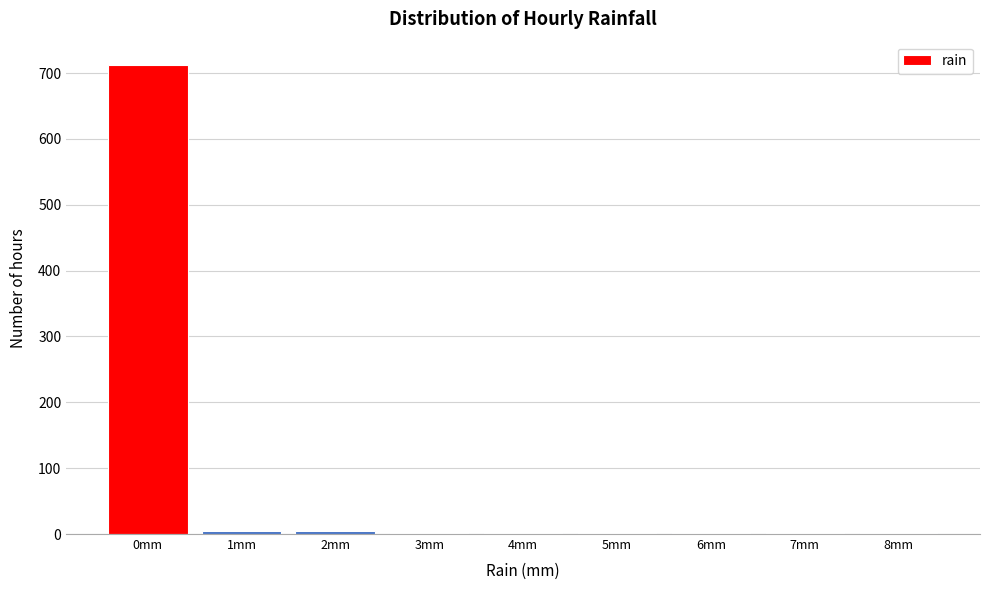

What is the greatest value displayed?

712